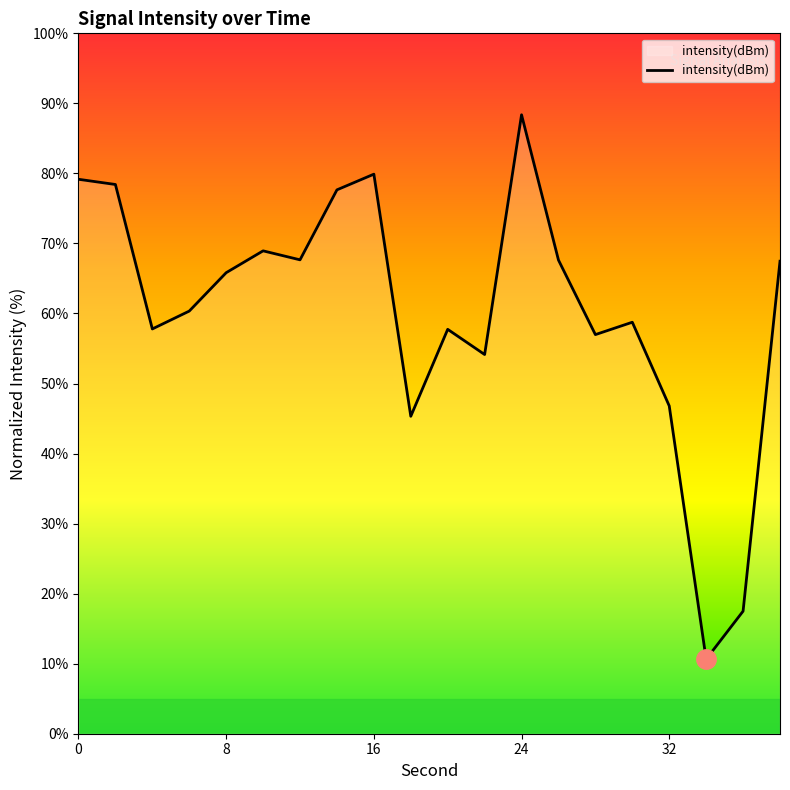

What is the maximum value shown in the chart?

88.4